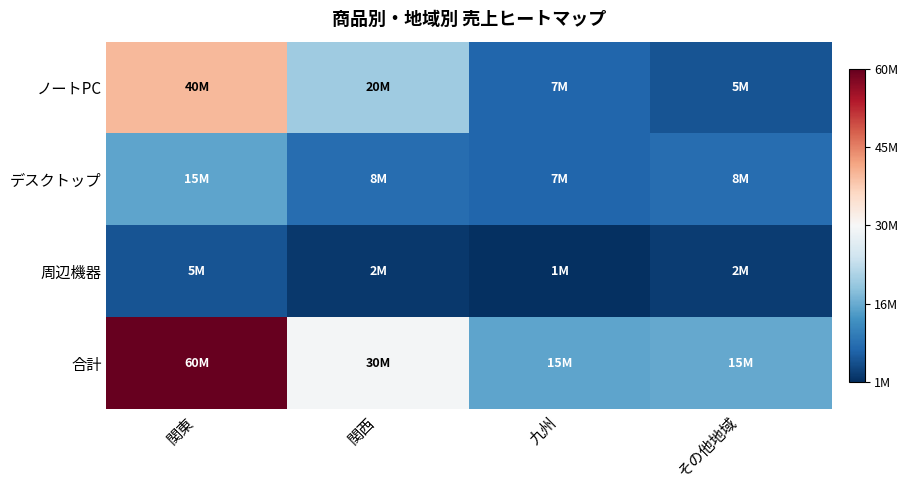

Which series has the widest spread of values?

合計